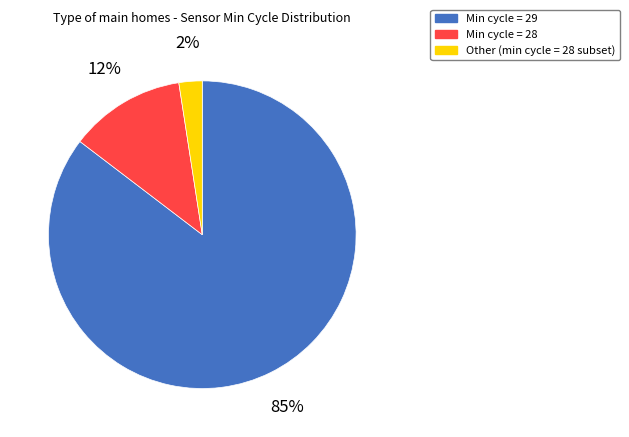

Is there a majority slice in this chart?

Yes